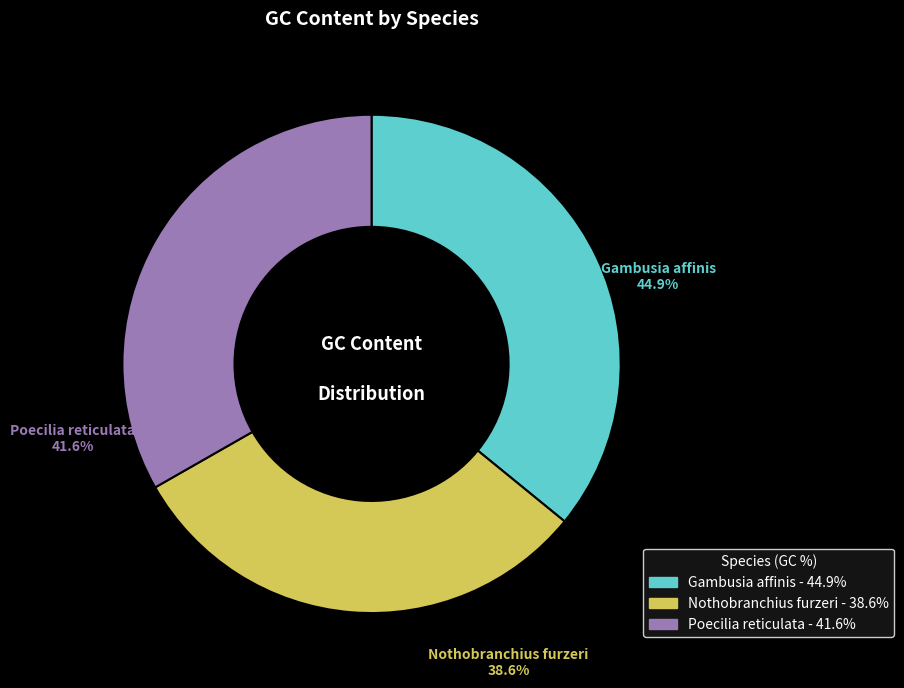

To the nearest percent, what percentage of the pie is Nothobranchius furzeri?

31%